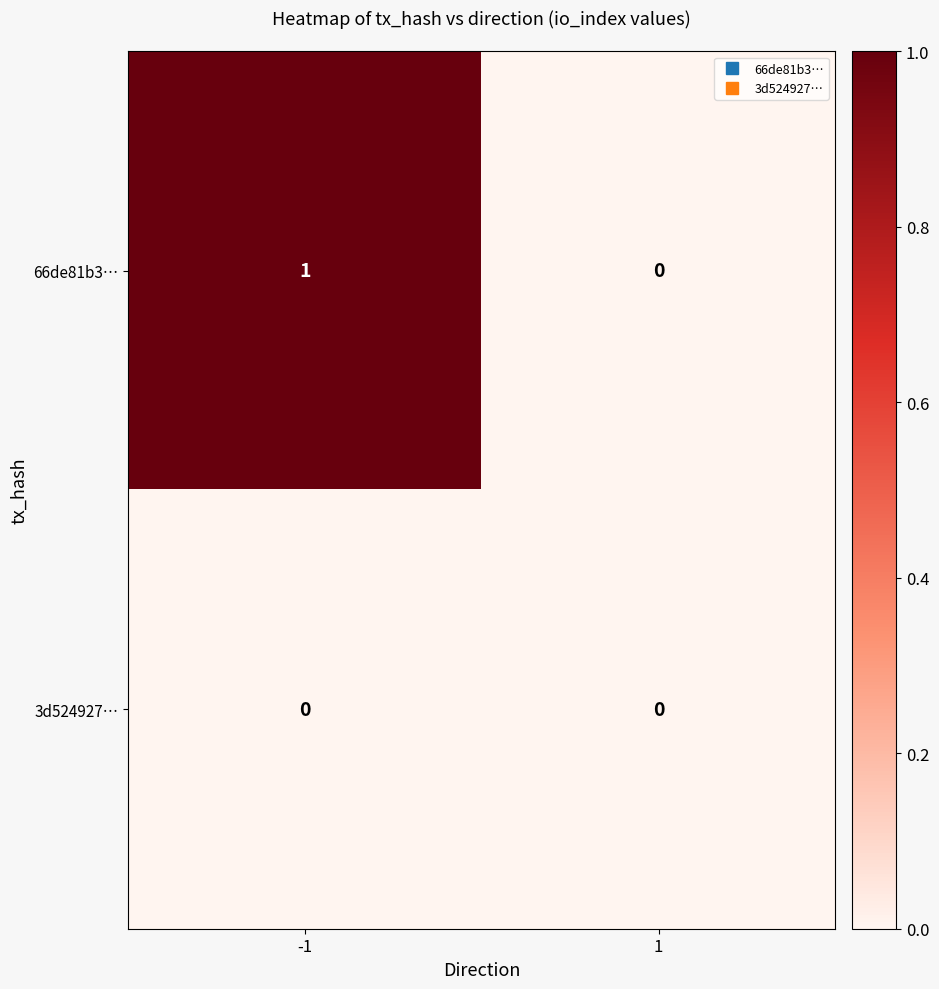

Between -1 and 1, which series saw the biggest shift?

66de81b3…